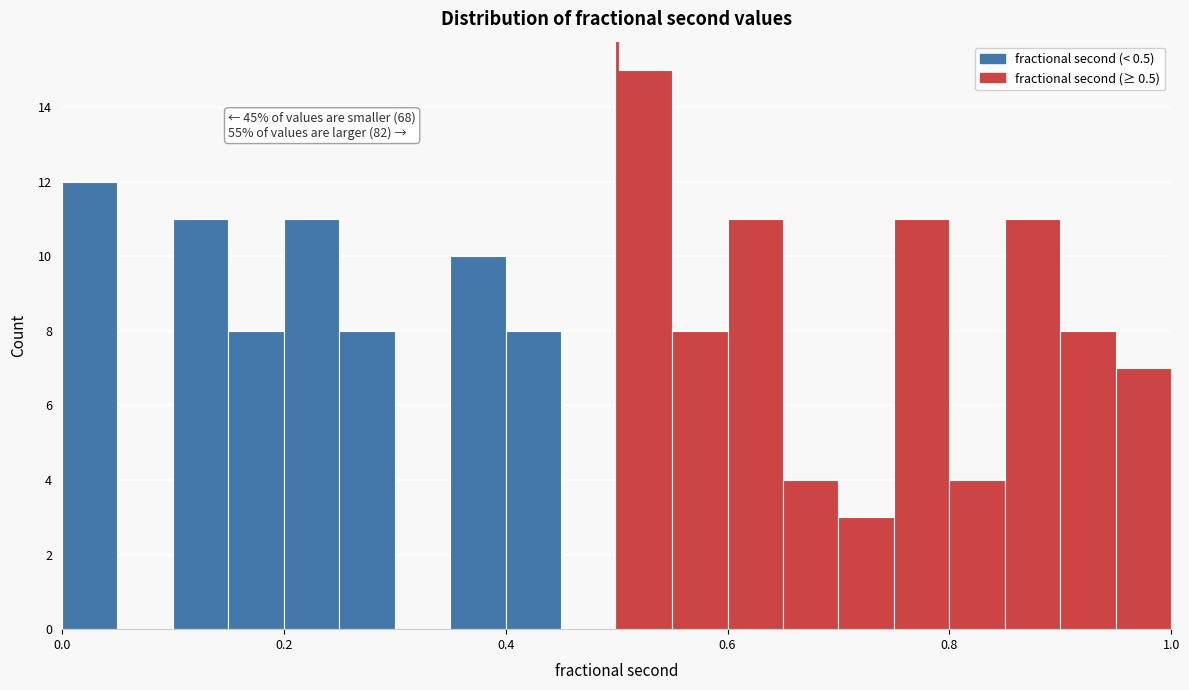

Around what value on the x-axis is the tallest bar? Give the approximate position of its centre, as read against the axis.

0.52